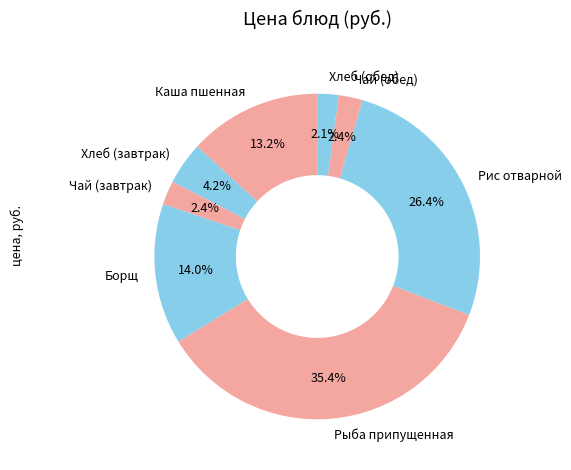

Is the sum of Борщ and Каша пшенная greater than half?

No